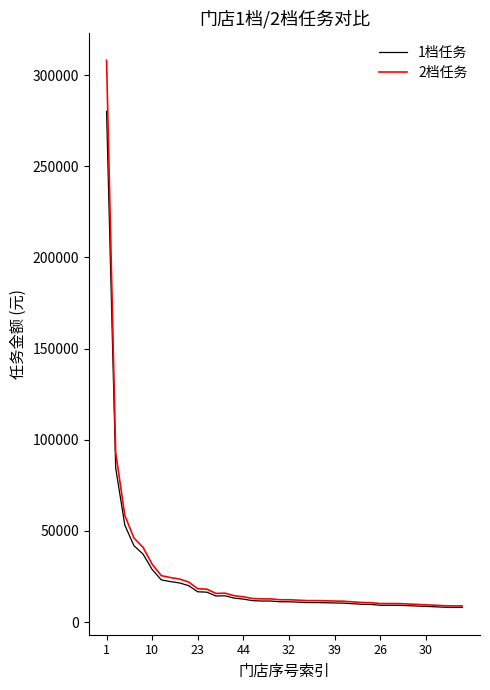

List the series in order of their peak value, lowest first.

1档任务, 2档任务